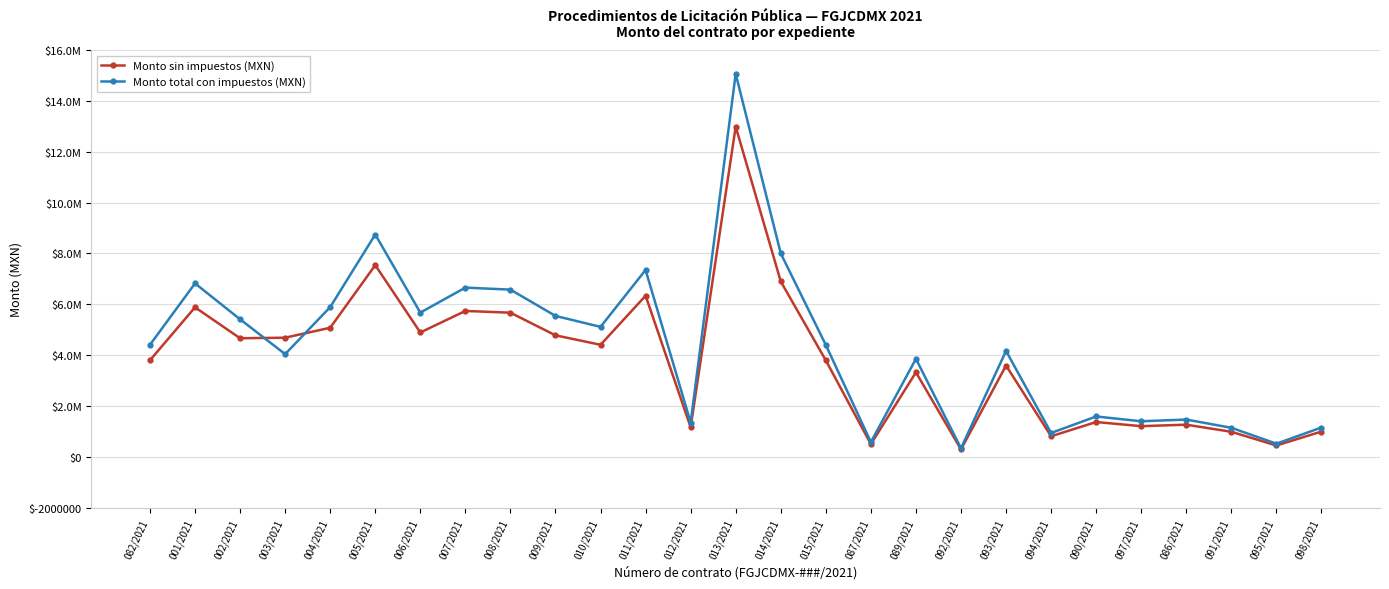

Does the chart have visible grid lines?

Yes